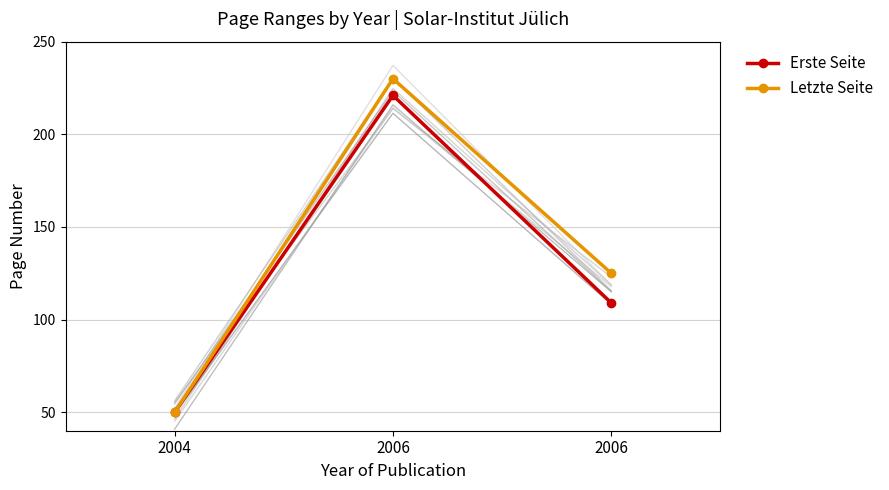

Which series has the largest range (max minus min)?

Letzte Seite